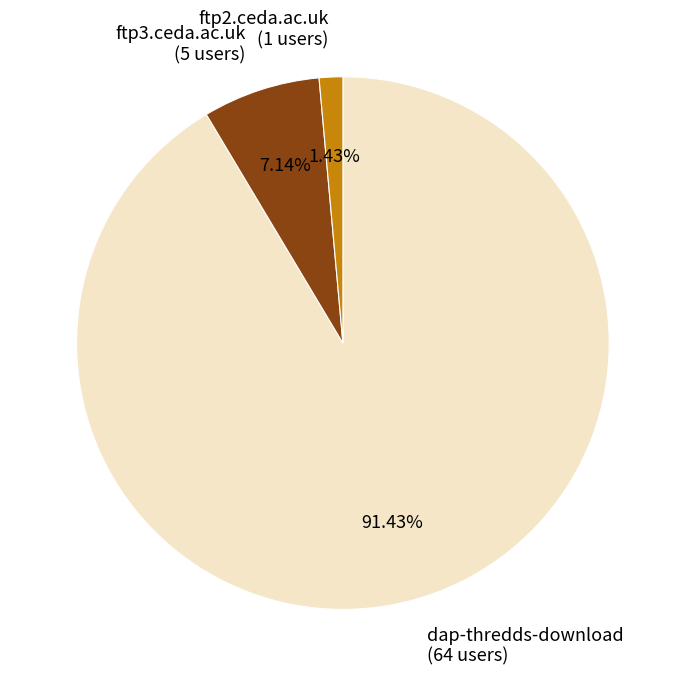

Rank the categories by value from highest to lowest.

dap-thredds-download, ftp3.ceda.ac.uk, ftp2.ceda.ac.uk